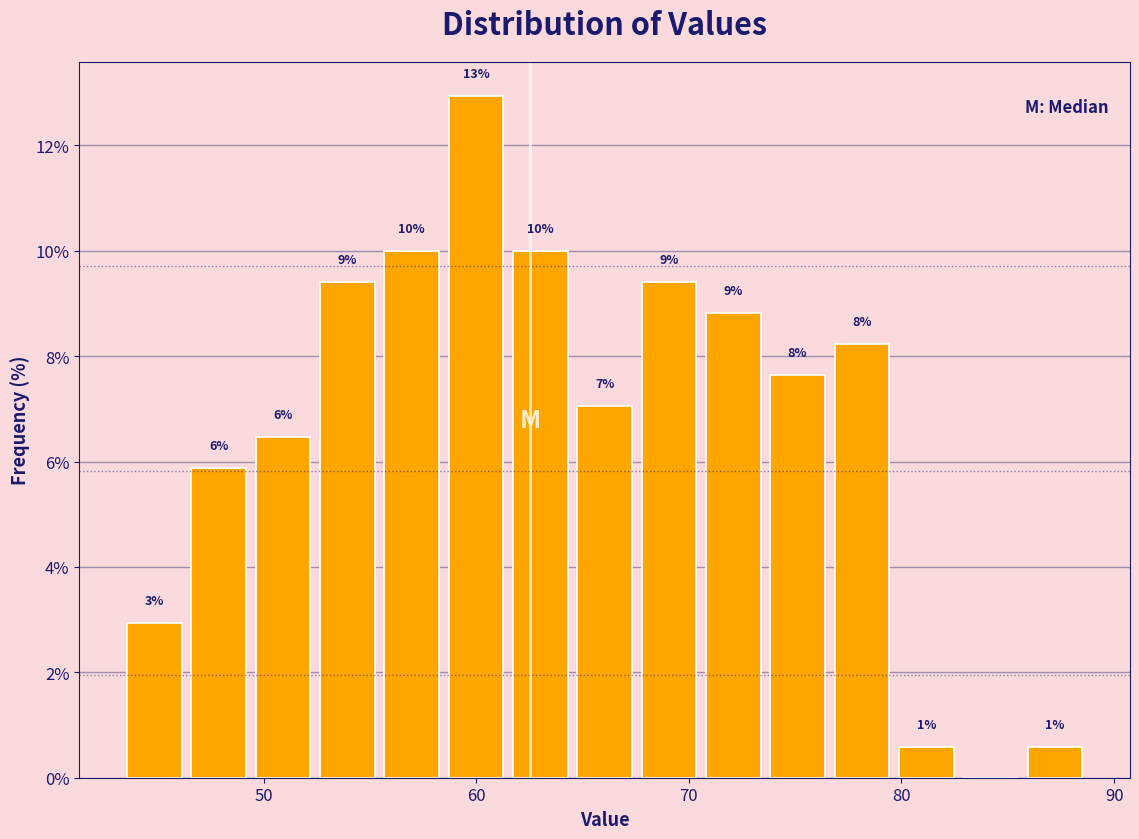

Around what value on the x-axis is the tallest bar? Give the approximate position of its centre, as read against the axis.

60